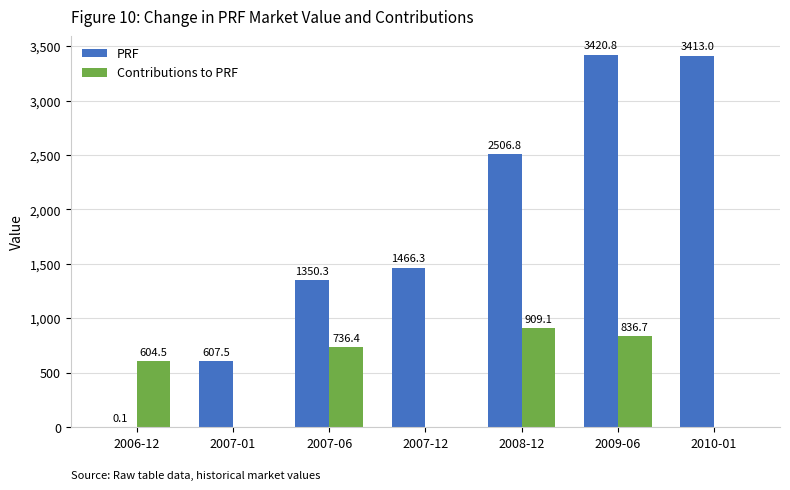

Are the bars grouped side by side (vs. stacked)?

Yes